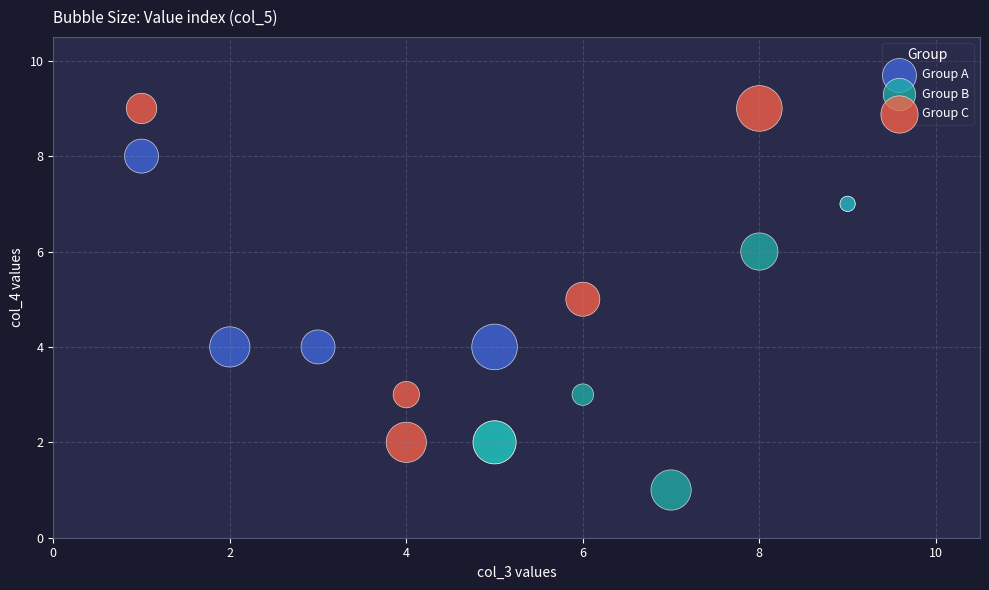

Which series has the widest spread of Y values?

Group C